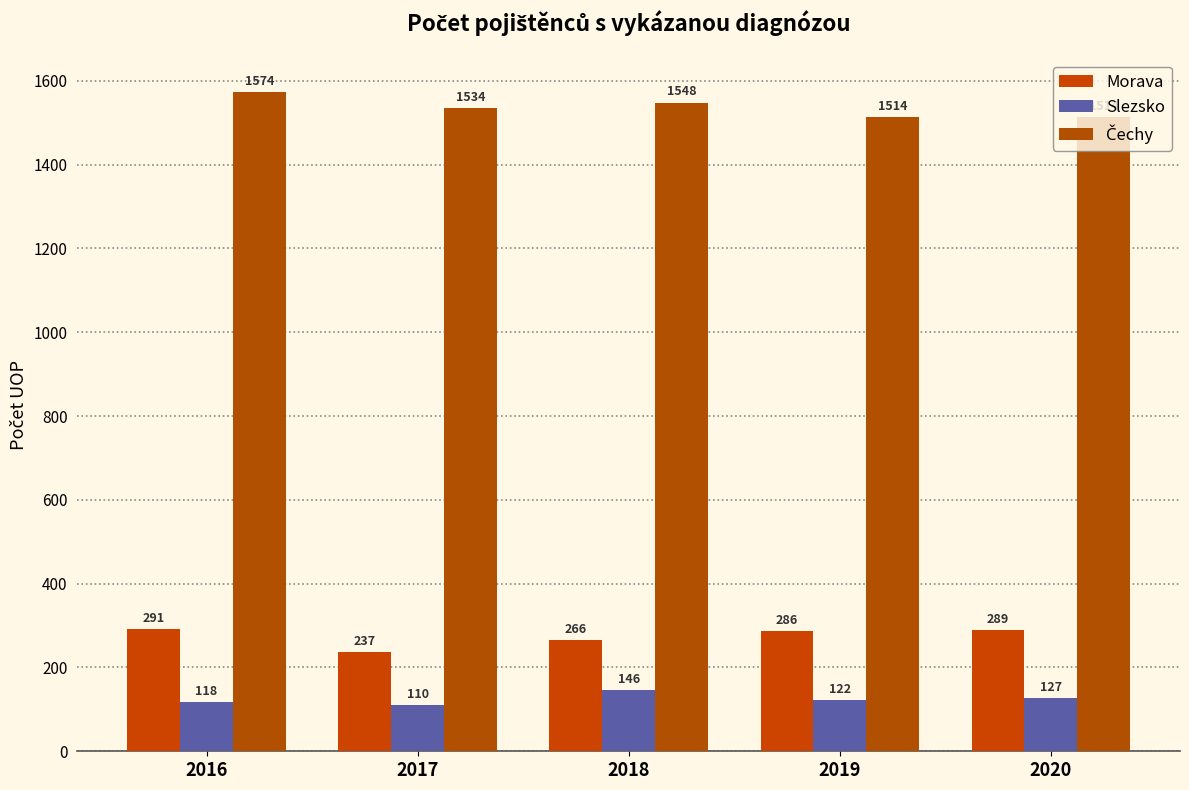

How many categories are shown in the chart?

5